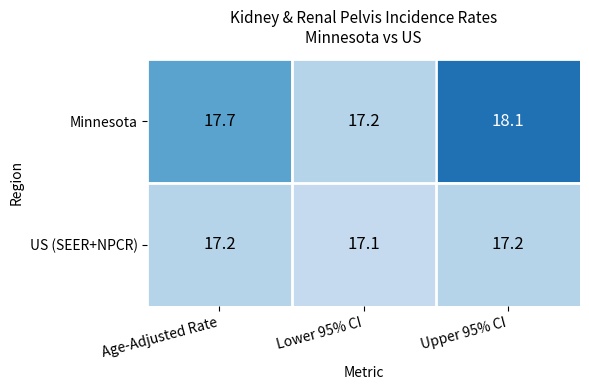

At how many categories does at least one series exceed 17?

3